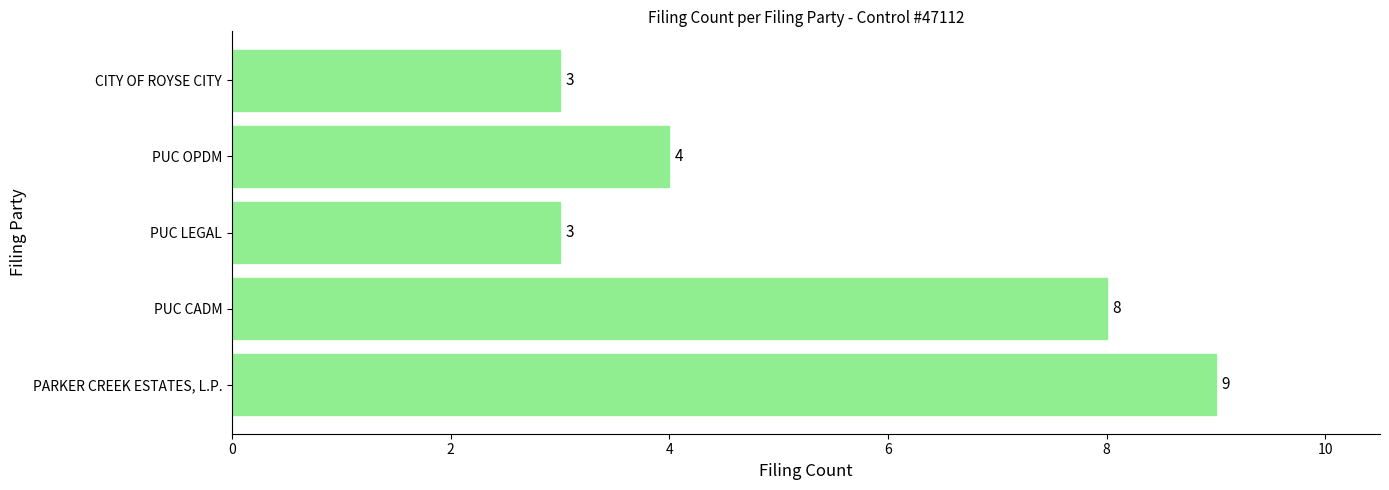

Which category has the highest value across all series?

PARKER CREEK ESTATES, L.P.